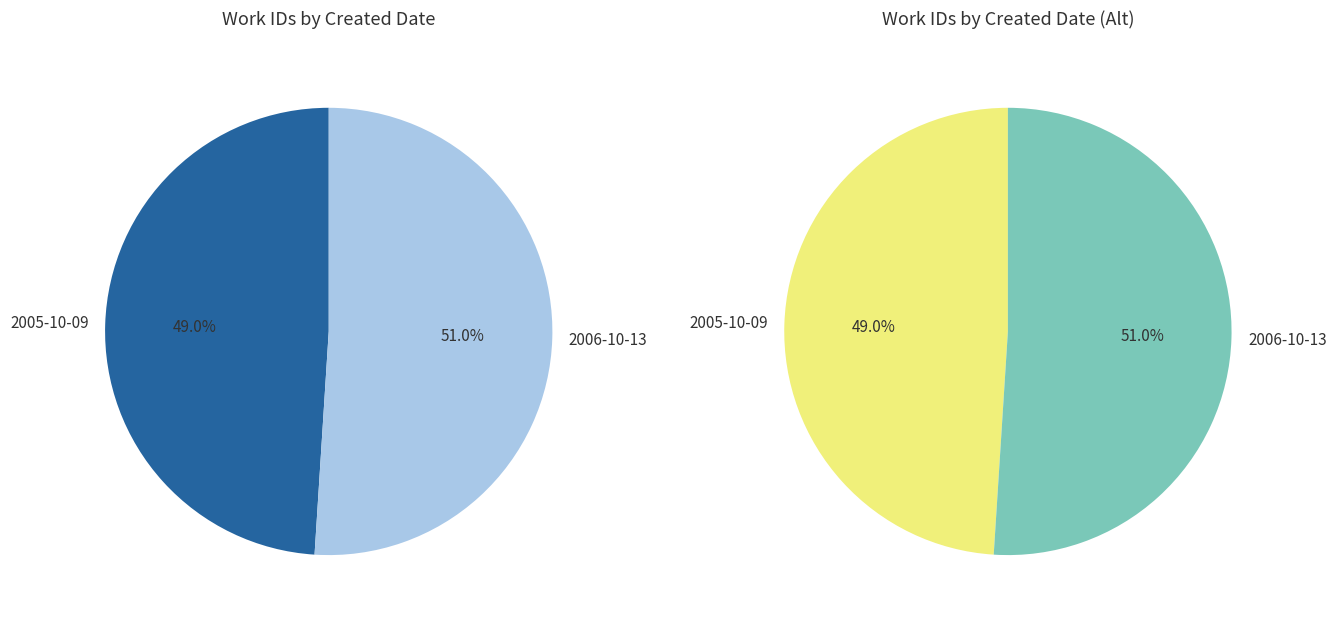

Rank the categories by value from lowest to highest.

2005-10-09, 2006-10-13